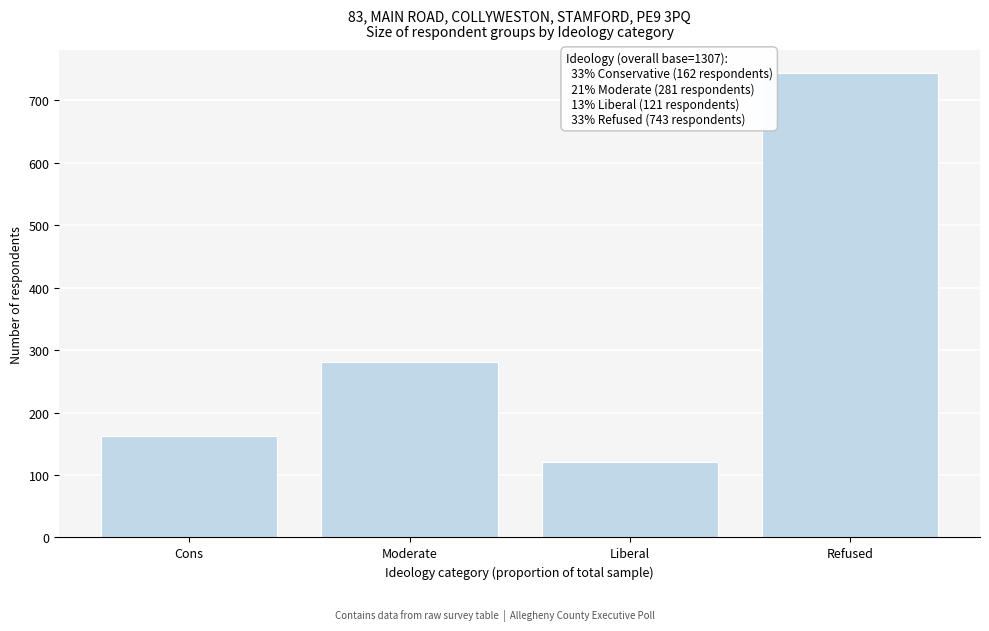

Reading right to left, transcribe all the data shown in this chart.

743	121	281	162